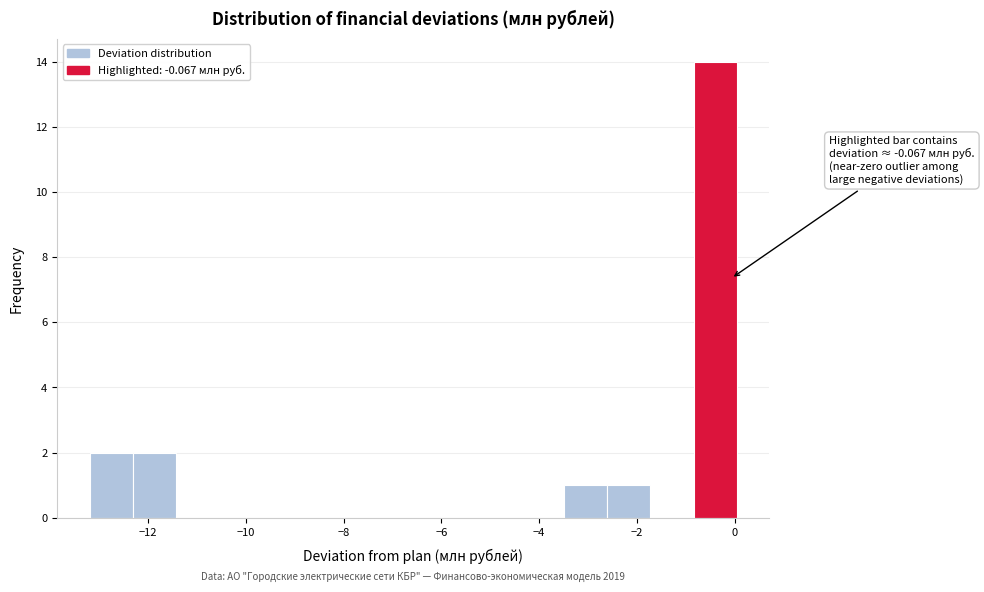

Which range on the x-axis has the tallest bar?

-0.8 to 0.0